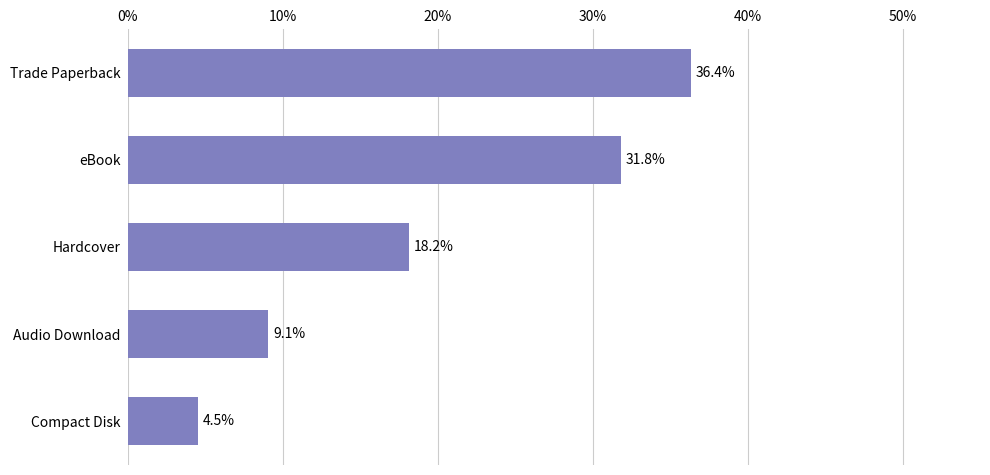

The chart shows a value of 1.9 at Compact Disk. True or false?

False